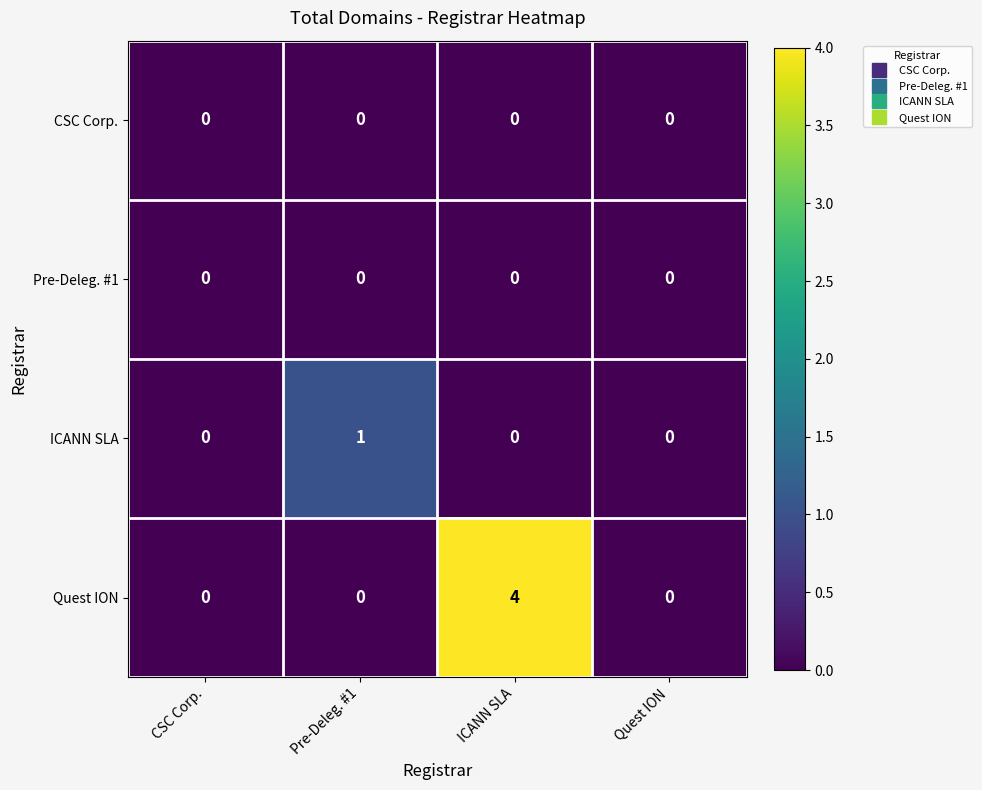

Reading left to right, list all the values displayed in this chart.

CSC Corp.: CSC Corp.=0	Pre-Deleg. #1=0	ICANN SLA=0	Quest ION=0
Pre-Deleg. #1: CSC Corp.=0	Pre-Deleg. #1=0	ICANN SLA=0	Quest ION=0
ICANN SLA: CSC Corp.=0	Pre-Deleg. #1=1	ICANN SLA=0	Quest ION=0
Quest ION: CSC Corp.=0	Pre-Deleg. #1=0	ICANN SLA=4	Quest ION=0